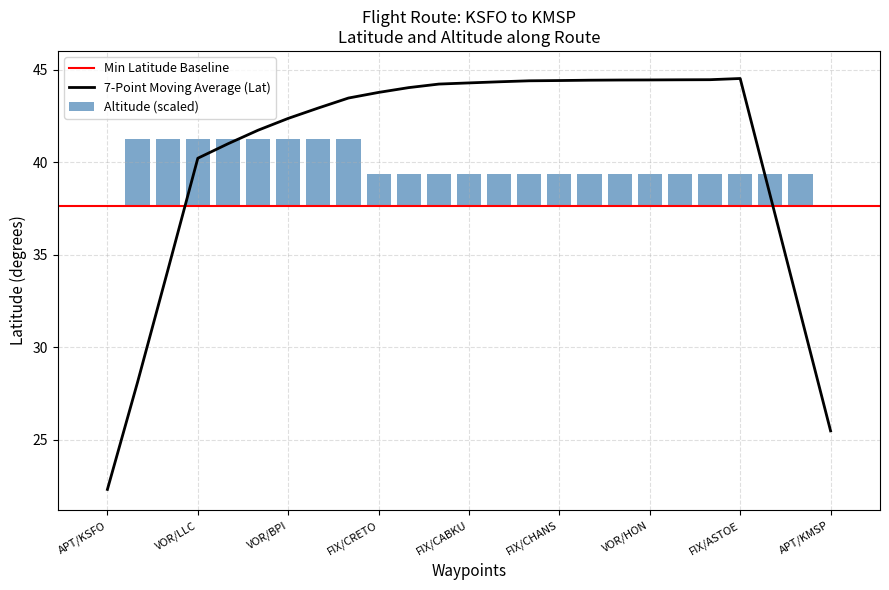

Is it true that 7-Point Moving Average (Lat) equals 44.3 at FIX/CABKU?

True